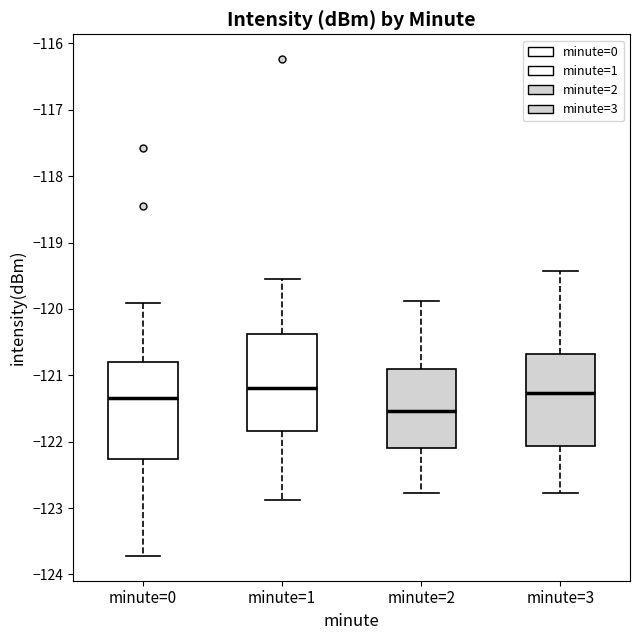

Reading left to right, read every box against the y-axis: the position of its median line, the range the box covers, and the ends of its whiskers. The values are not printed on the chart, so give them approximately, as read against the axis.

minute=0: median -121.3, box -122.3 to -120.8, whiskers -123.7 to -119.9
minute=1: median -121.2, box -121.8 to -120.4, whiskers -122.9 to -119.5
minute=2: median -121.5, box -122.1 to -120.9, whiskers -122.8 to -119.9
minute=3: median -121.3, box -122.1 to -120.7, whiskers -122.8 to -119.4